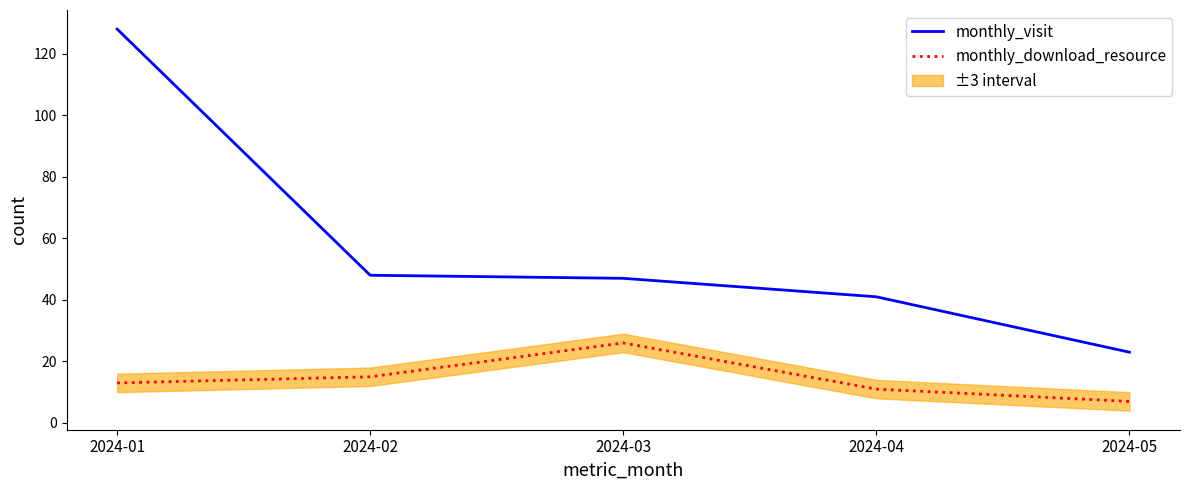

Is it true that monthly_visit equals 41 at 2024-04?

True